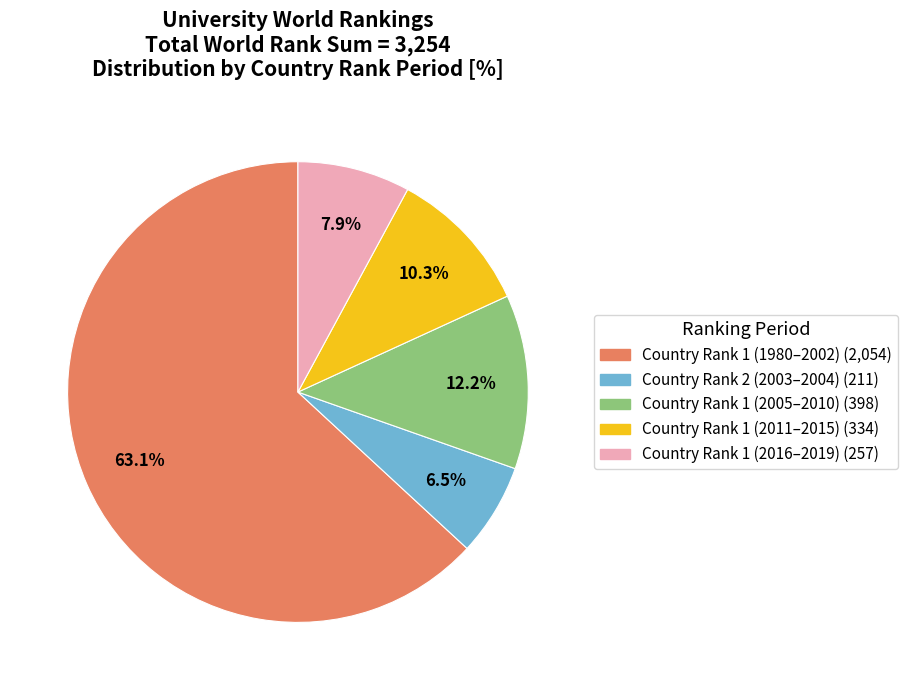

Does any single category account for the majority?

Yes